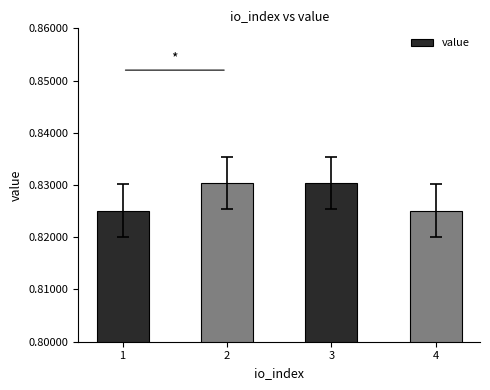

What is the sum of the values at 1 and 4?

1.7